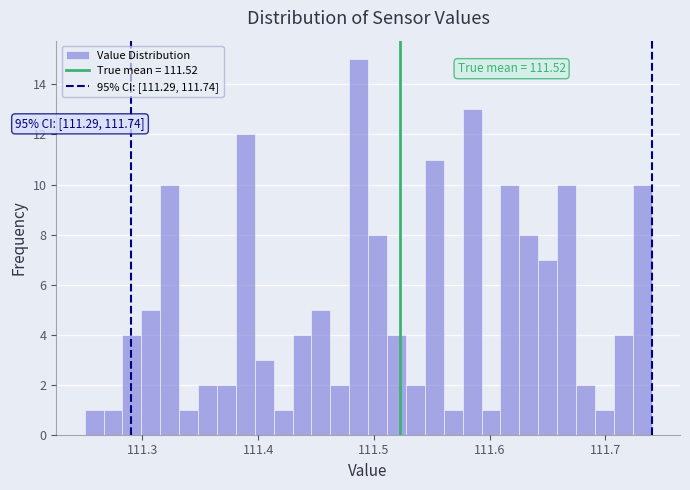

Read against the x-axis, roughly where is the centre of the tallest bar?

111.49